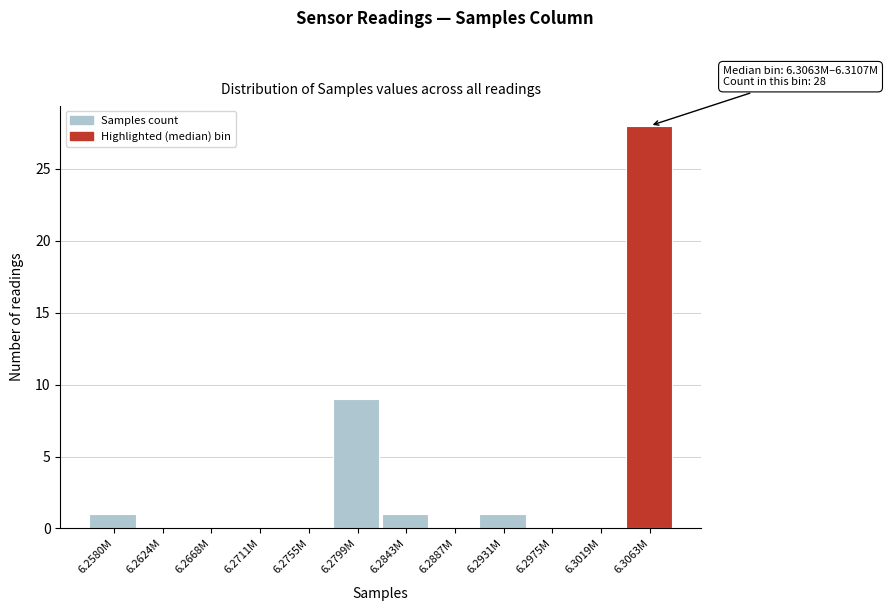

Reading left to right, list all the values displayed in this chart.

6.2580M=1	6.2624M=0	6.2668M=0	6.2711M=0	6.2755M=0	6.2799M=9	6.2843M=1	6.2887M=0	6.2931M=1	6.2975M=0	6.3019M=0	6.3063M=28